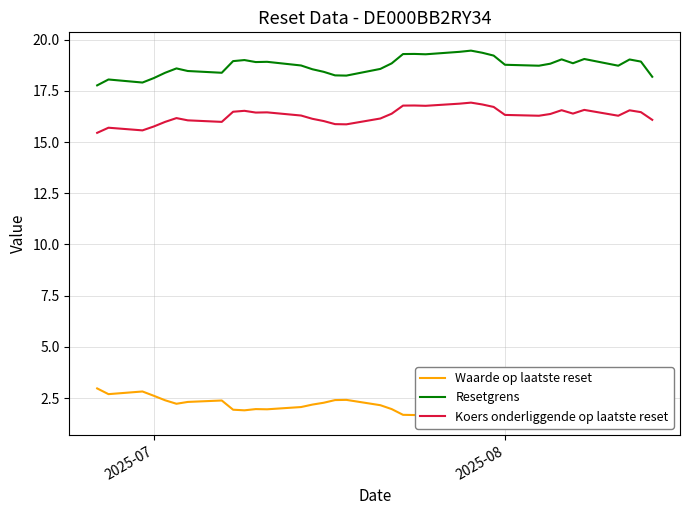

What are all the series names shown in the legend?

Waarde op laatste reset, Resetgrens, Koers onderliggende op laatste reset